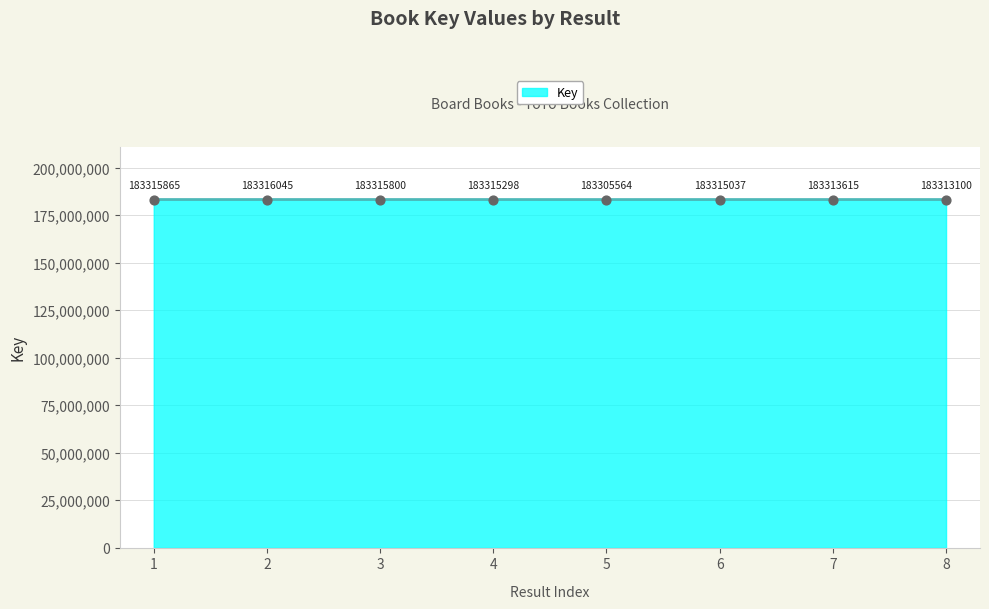

What is the ratio of the value at 4 to the value at 5?

1.0